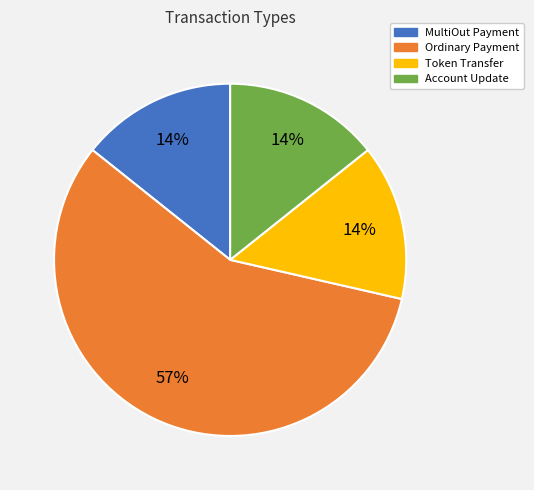

To the nearest percent, what is the difference between the Token Transfer and Ordinary Payment slice percentages?

43%